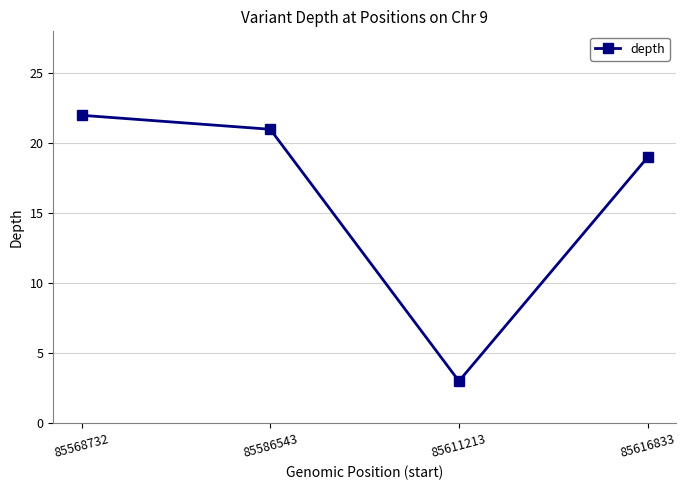

What is the sum of the values at 85611213 and 85568732?

25